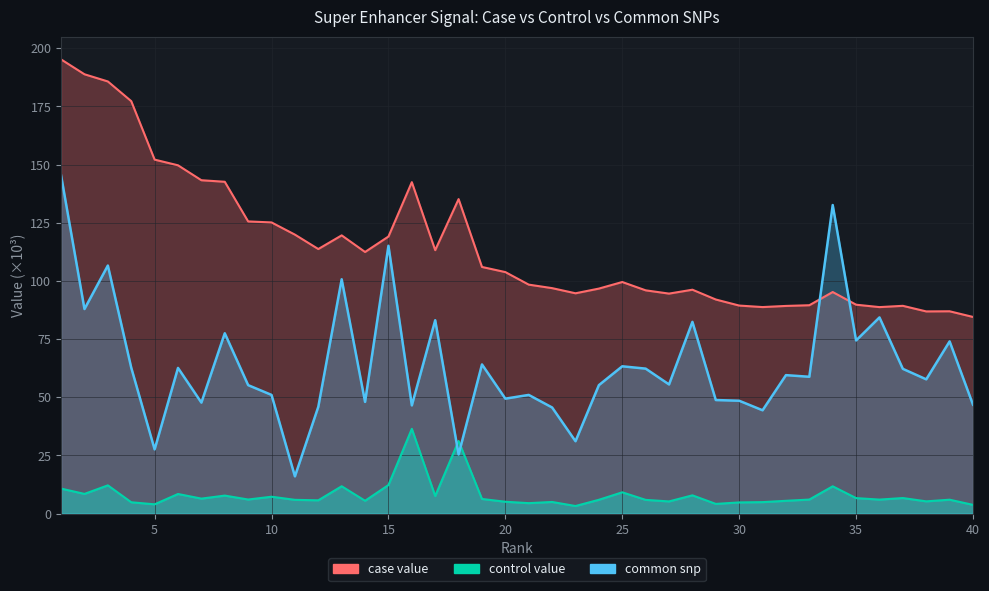

At which category is the sum across all series the highest?

1